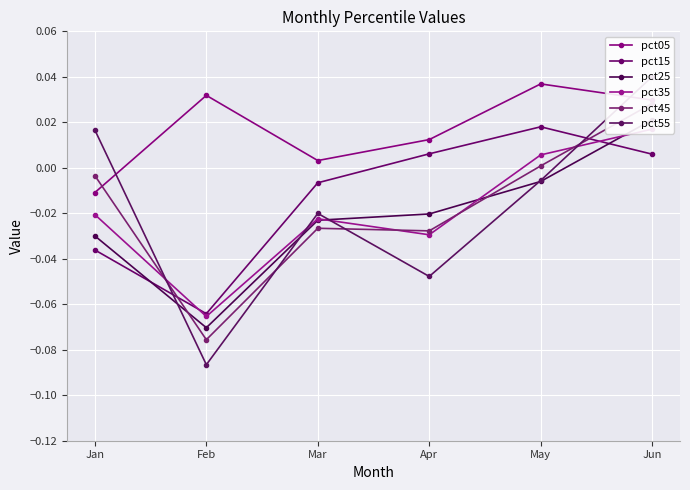

Where do pct45 and pct25 first cross each other?

Jan and Feb